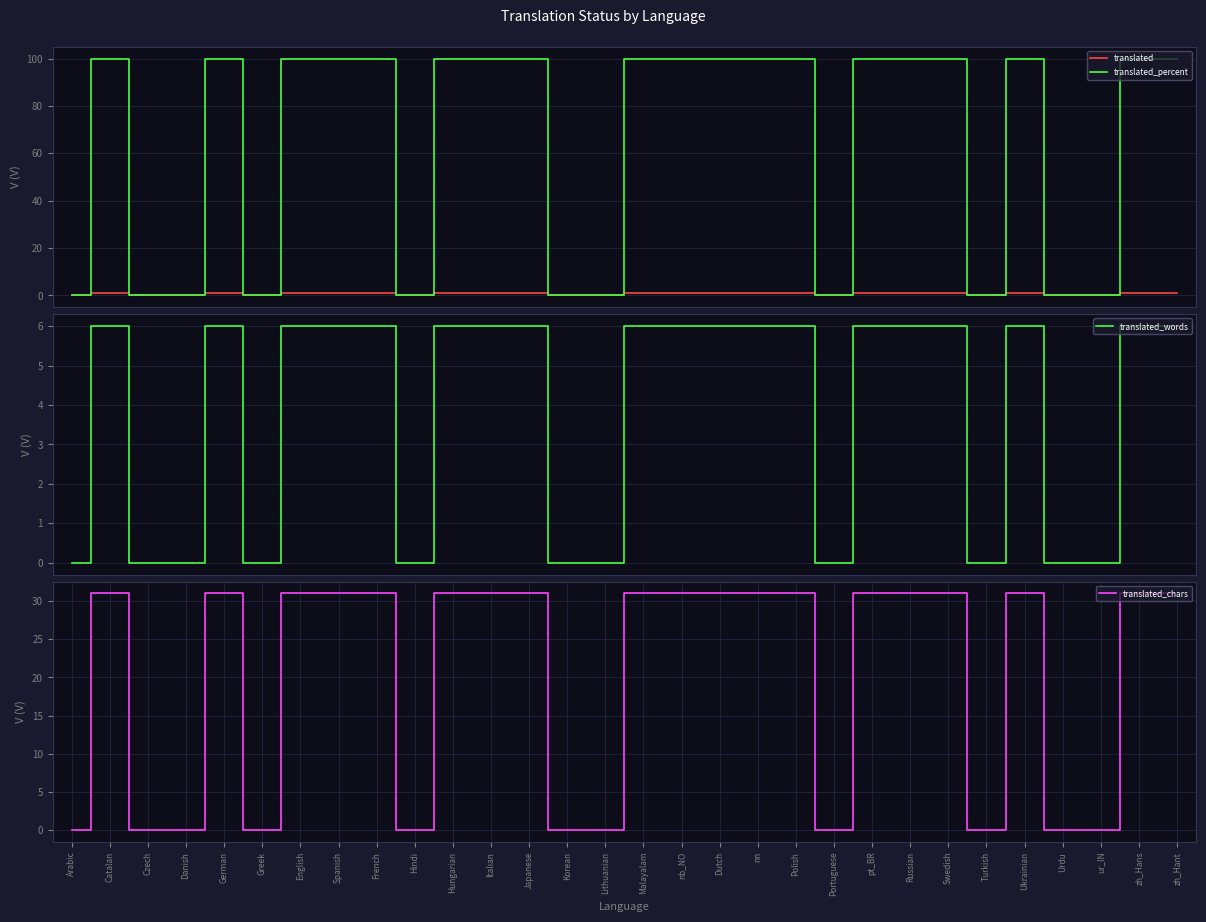

Is this an area chart (filled region under the line)?

No